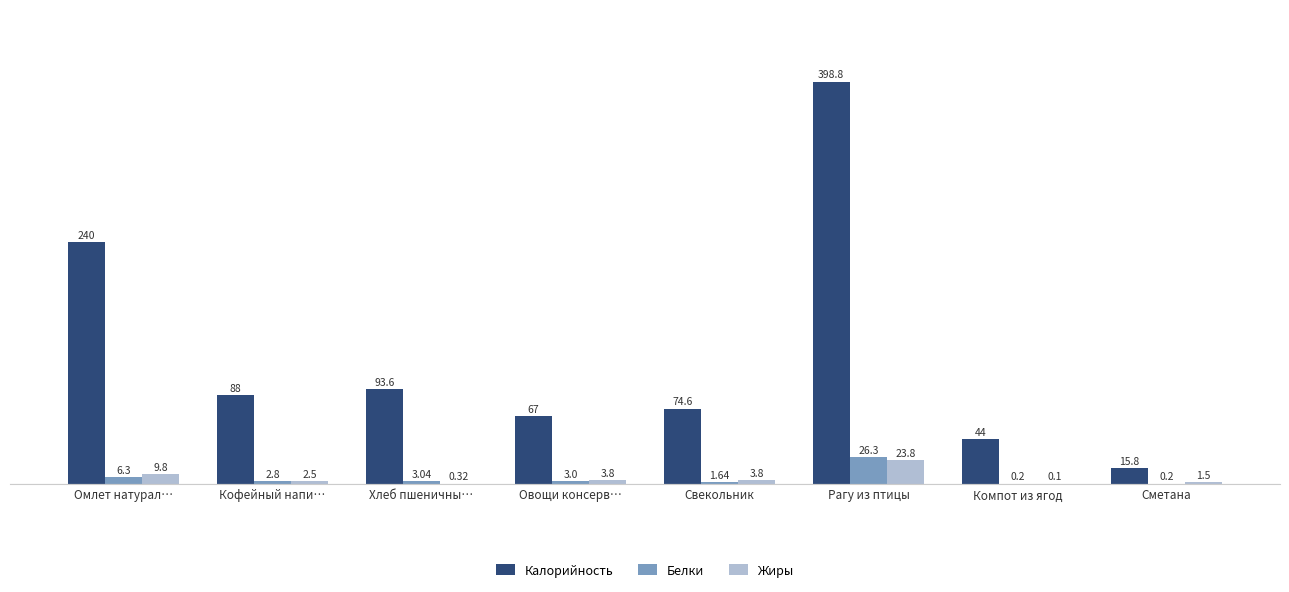

The Калорийность series shows 114.4 at Рагу из птицы. True or false?

False